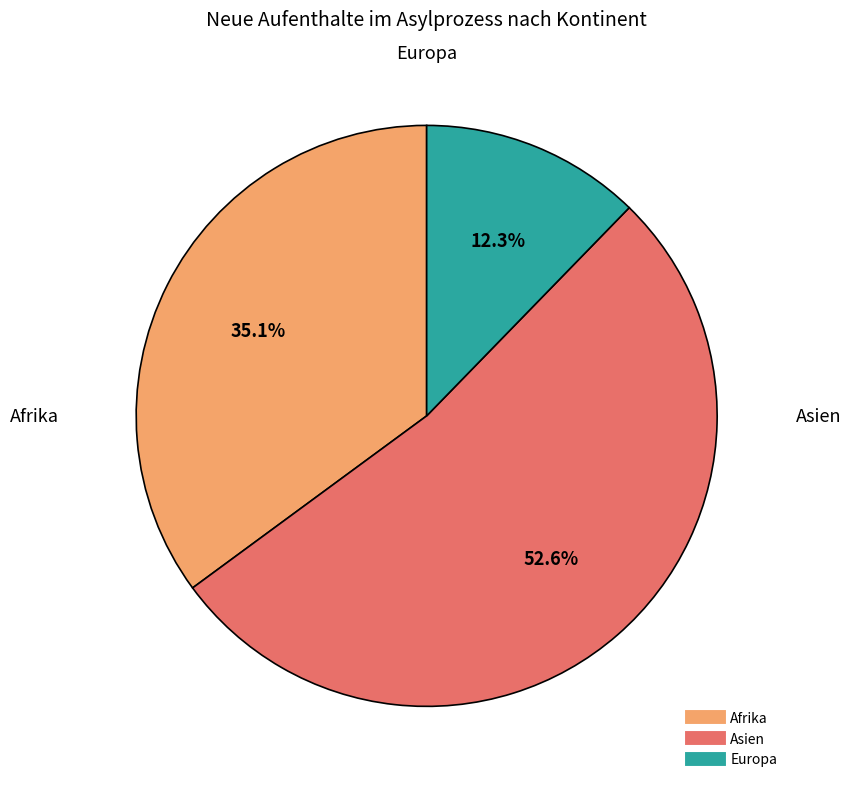

The Afrika slice represents 24% of the pie. True or false?

False